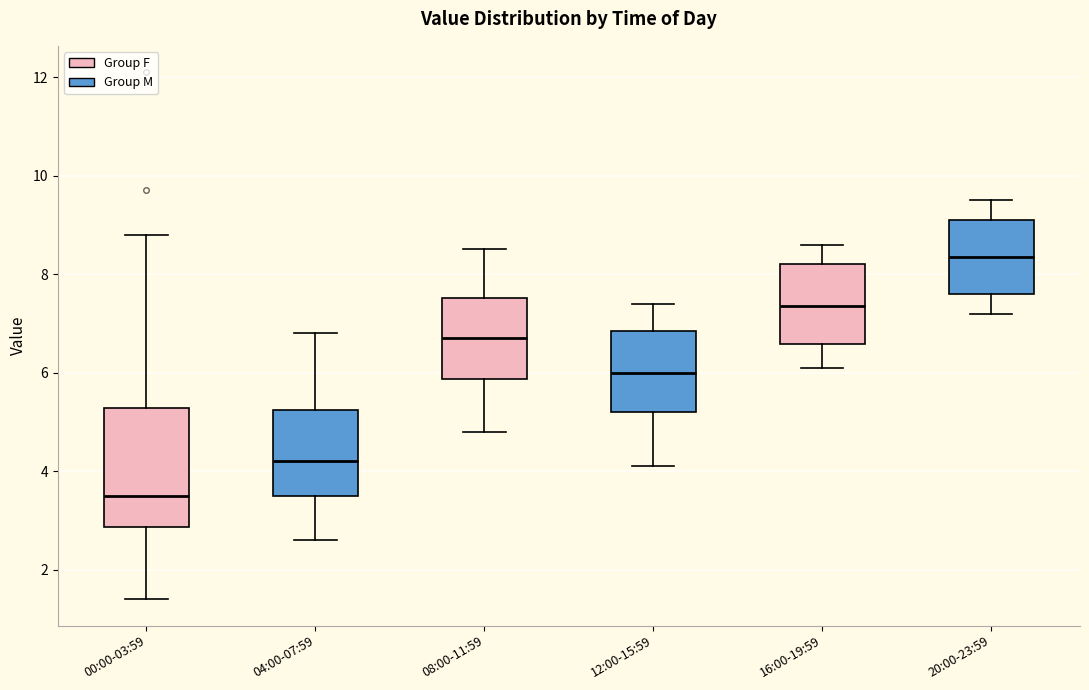

Which box is the tallest, from its lower edge to its upper edge?

00:00-03:59